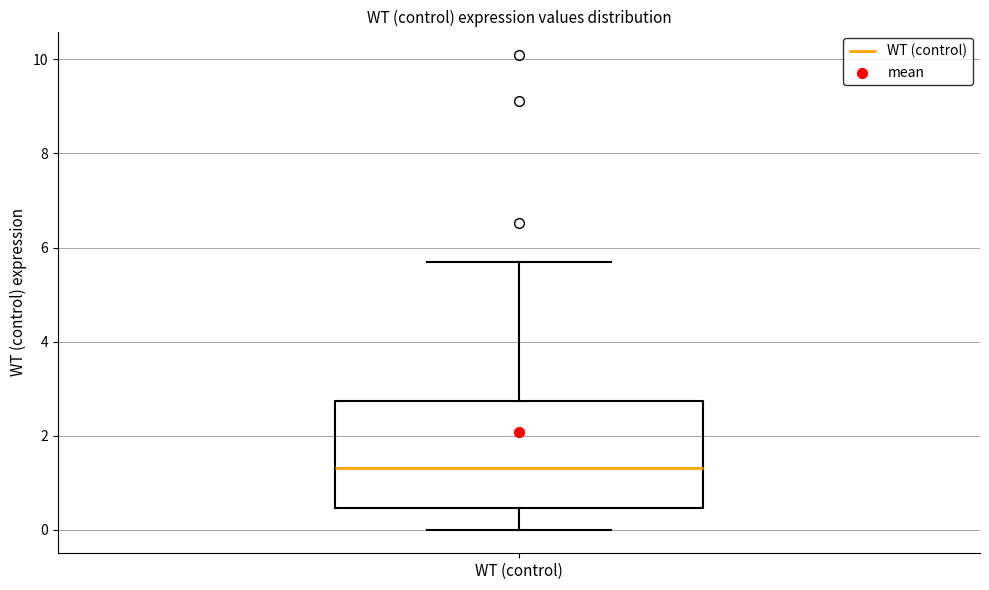

Where is the lower edge of the box for WT (control) on the y-axis? The values are not printed on the chart, so give them approximately, as read against the axis.

0.4